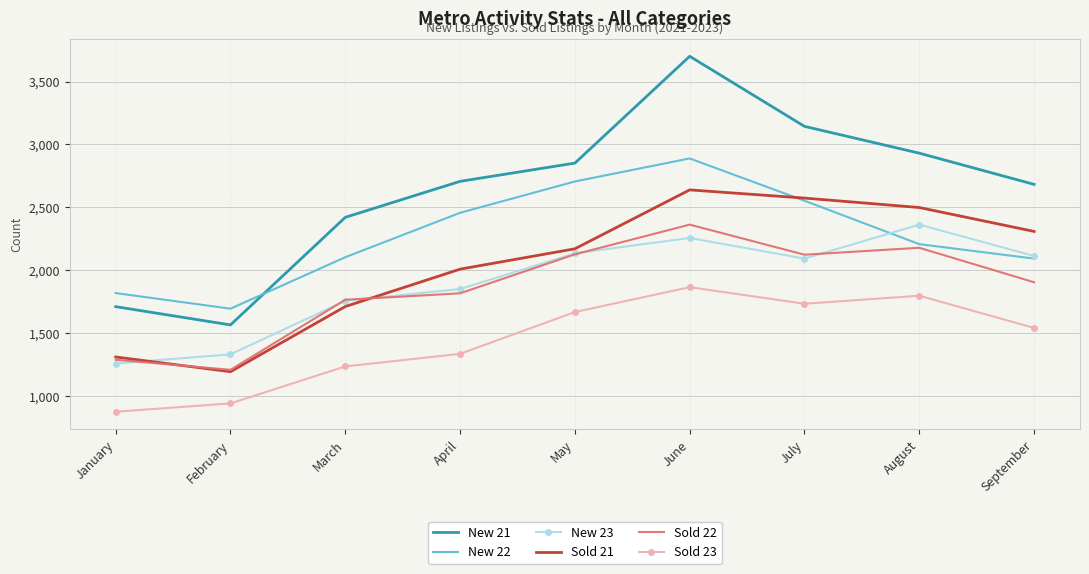

What value does the Sold 21 series have at January, to the nearest 10?

1310